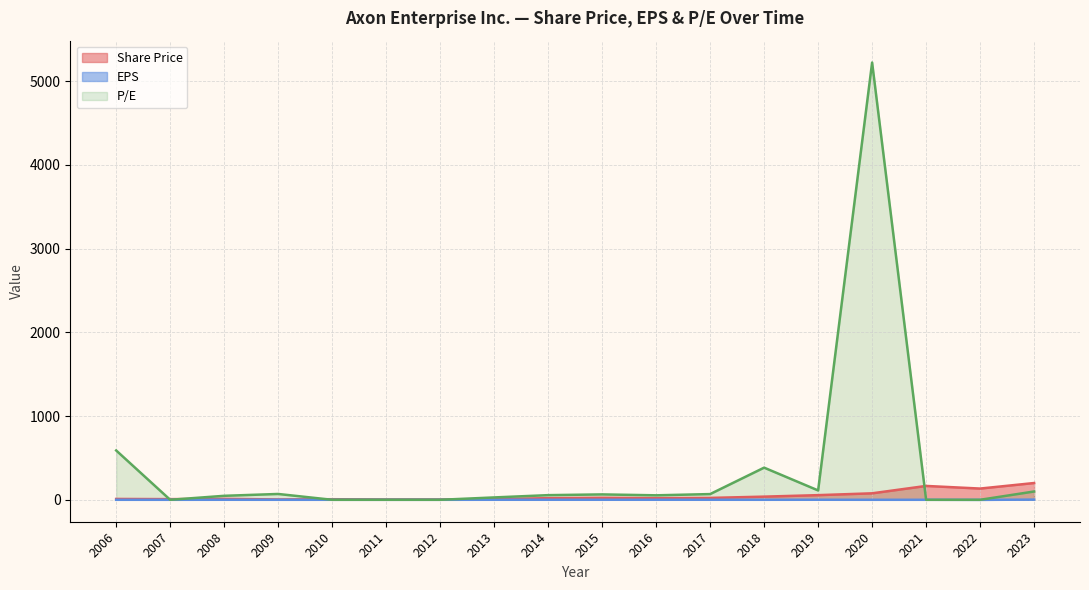

How many categories are shown in the chart?

18